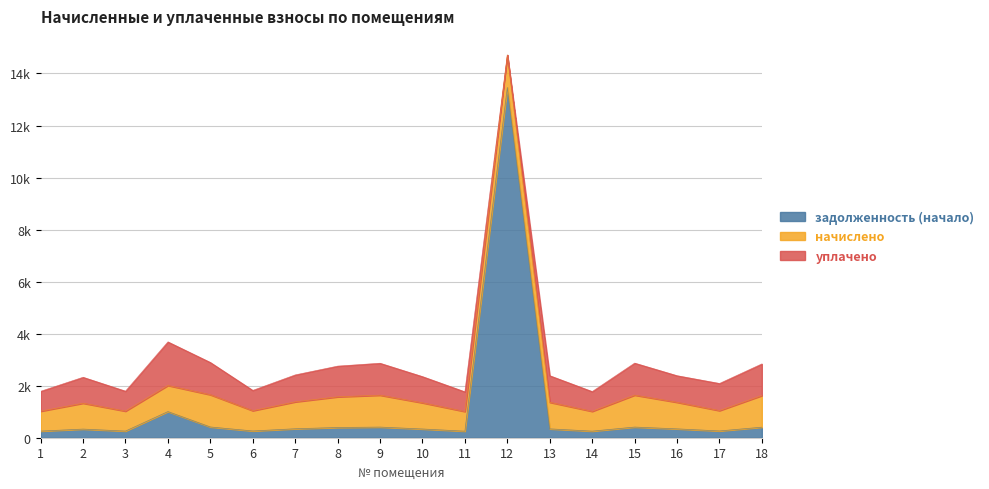

Rank the categories by задолженность (начало) value from lowest to highest.

11, 14, 1, 3, 6, 17, 2, 10, 13, 16, 7, 8, 18, 9, 15, 5, 4, 12